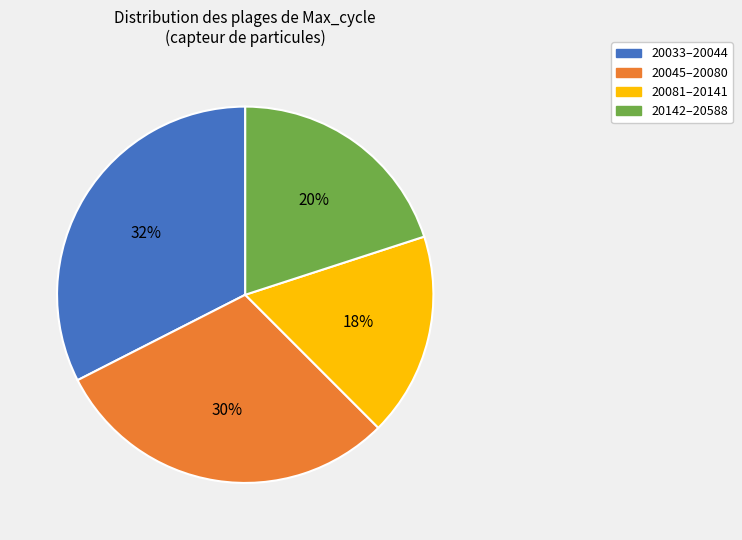

Does any single category account for the majority?

No